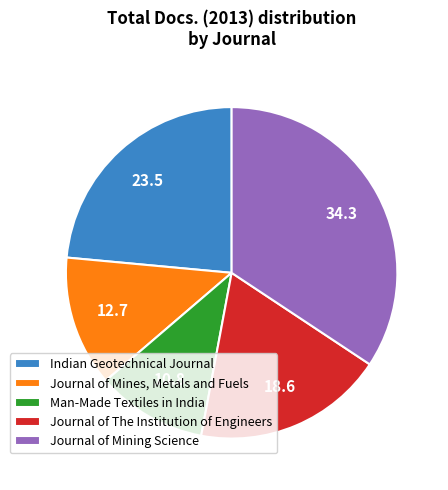

Does Journal of The Institution of Engineers account for over 50% of the chart?

No